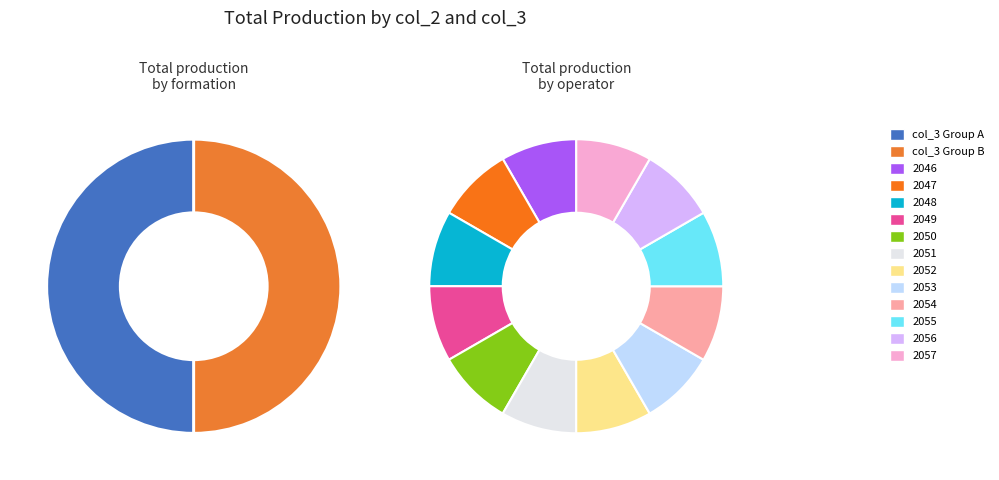

To the nearest percent, what percentage of the pie is 2050?

8%